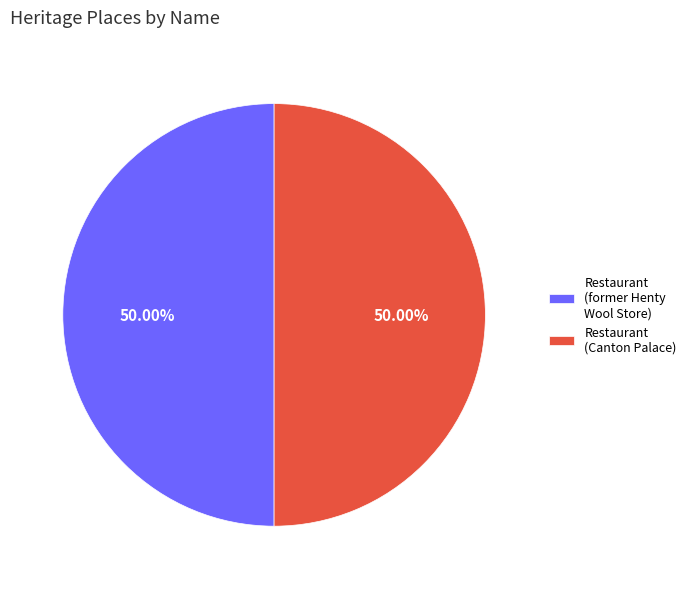

Is the sum of Restaurant (Canton Palace) and Restaurant (former Henty Wool Store) greater than half?

Yes